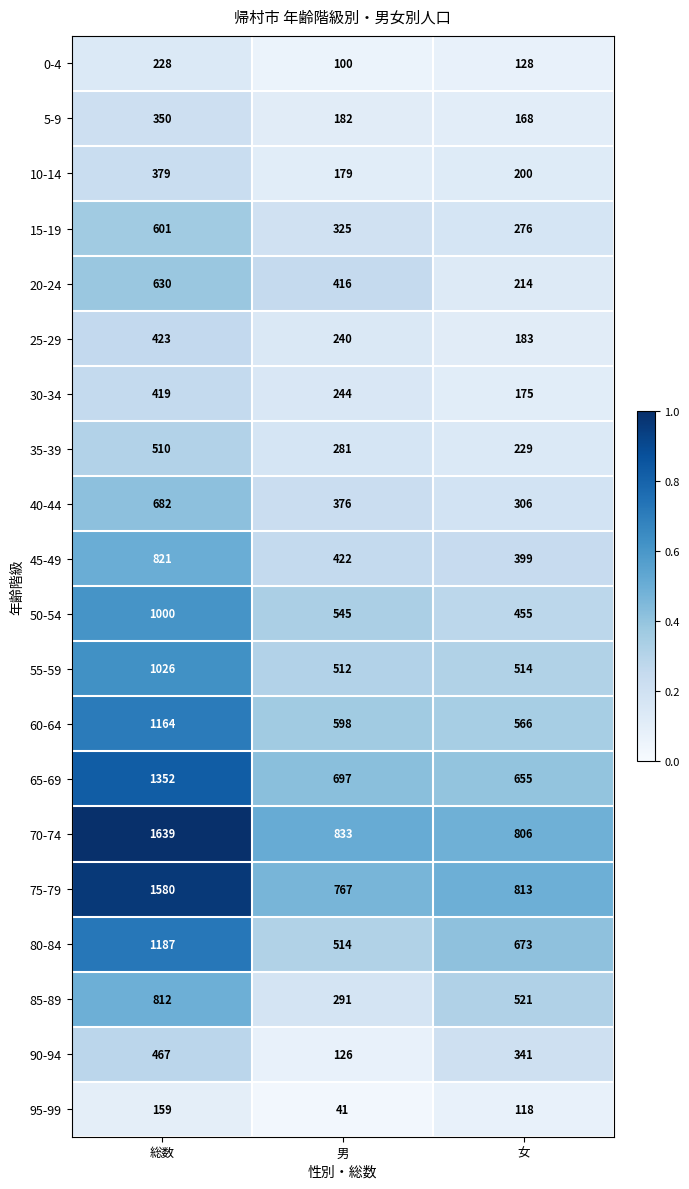

How many 90-94 values are between 126 and 467?

3